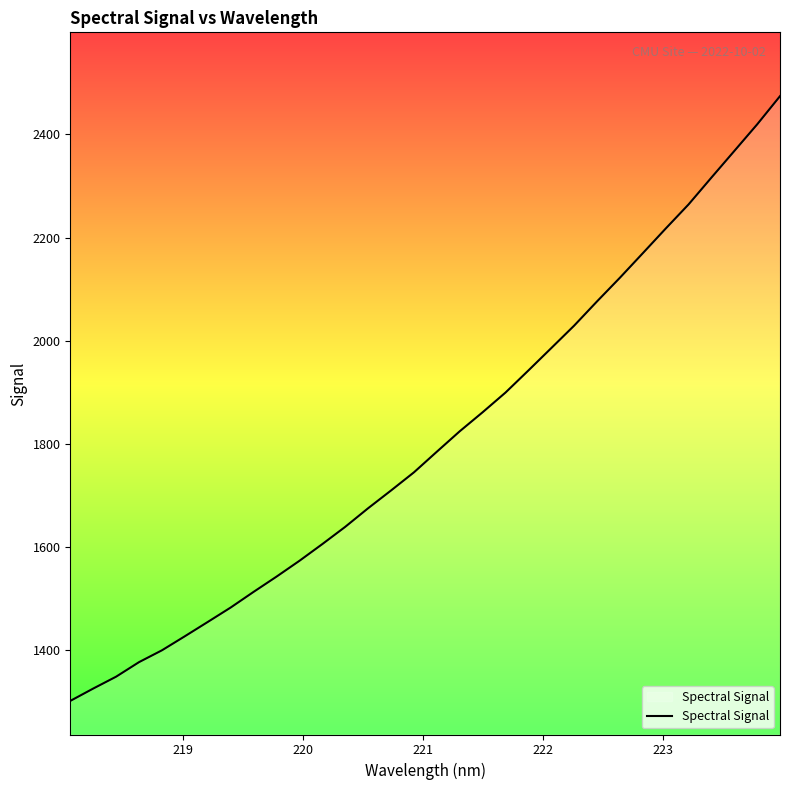

What is the average value?

1808.8